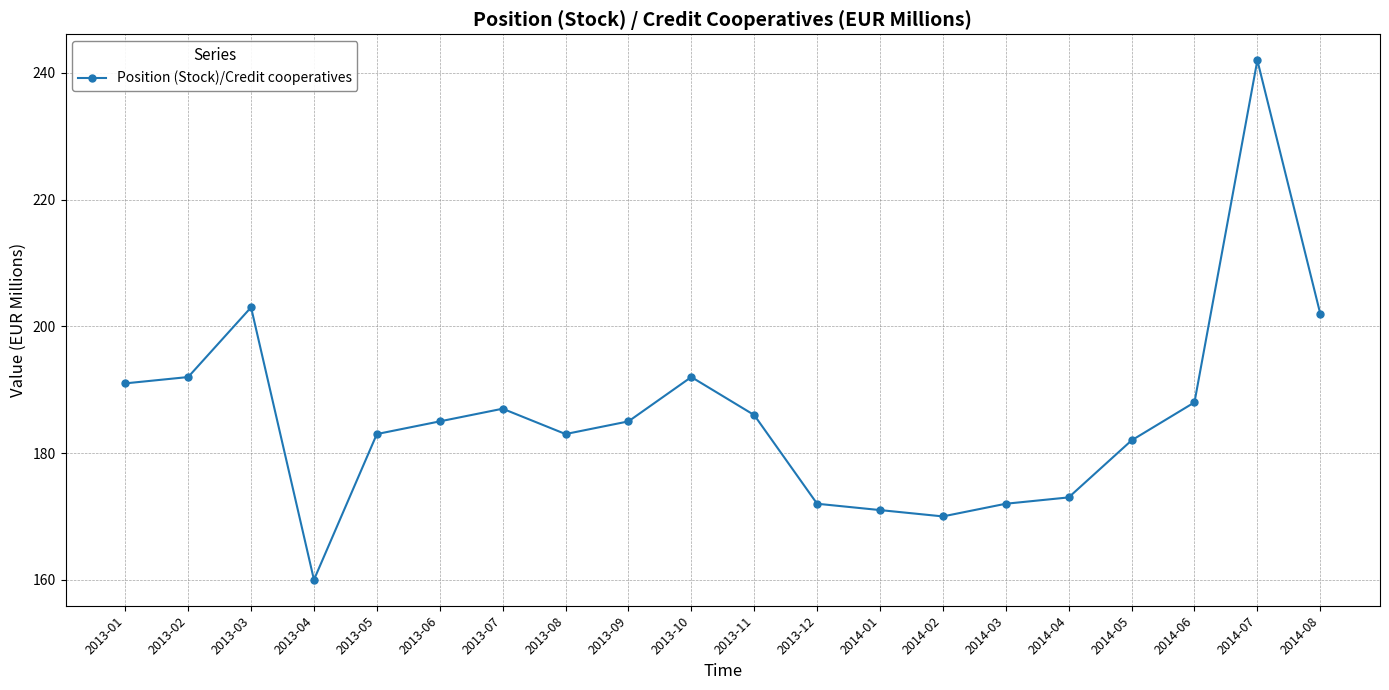

Is this an area chart (filled region under the line)?

No